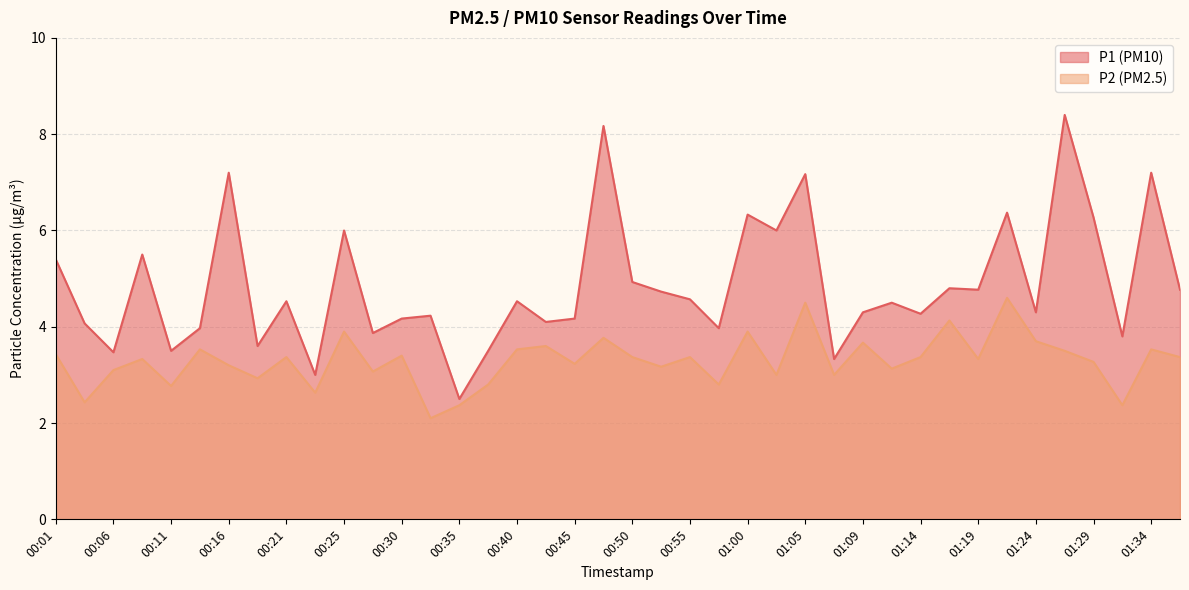

True or false: P2 has a value of 2.8 at 00:11.

True